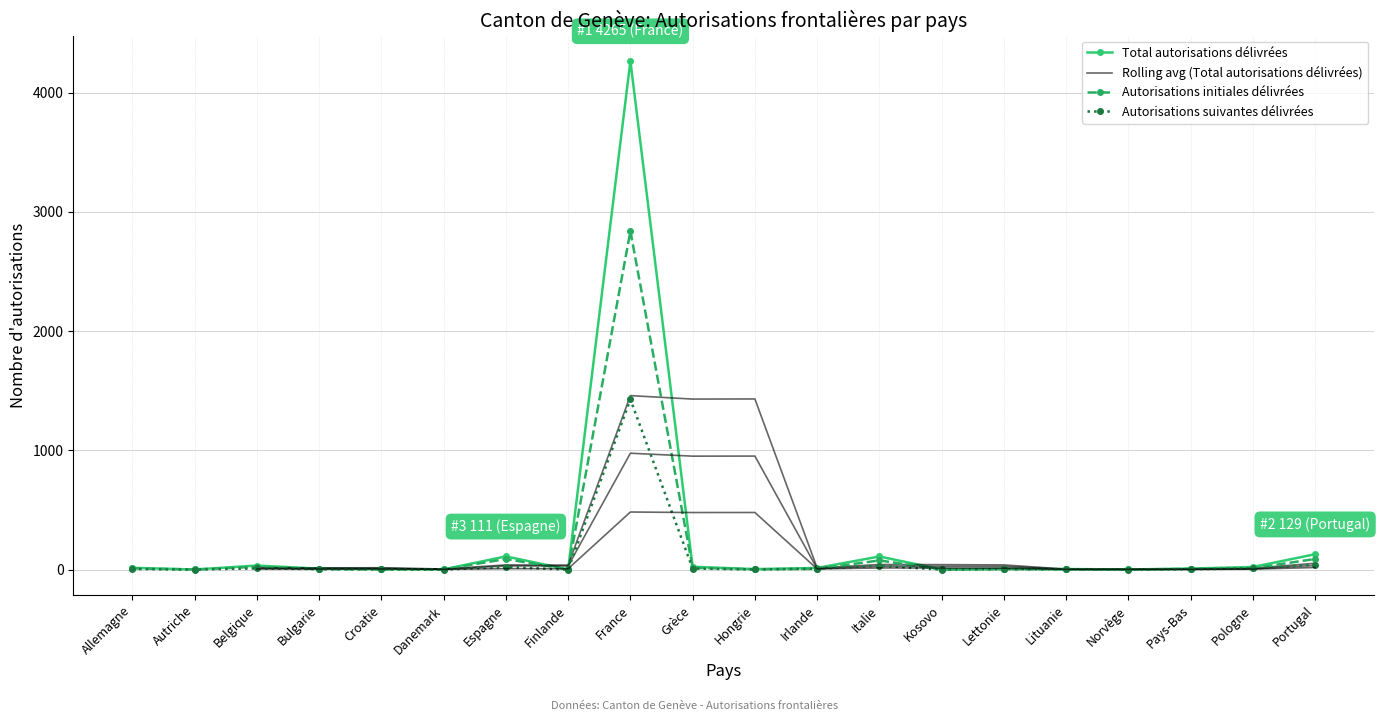

Is it true that Total autorisations délivrées equals 13.7 at Grèce?

False